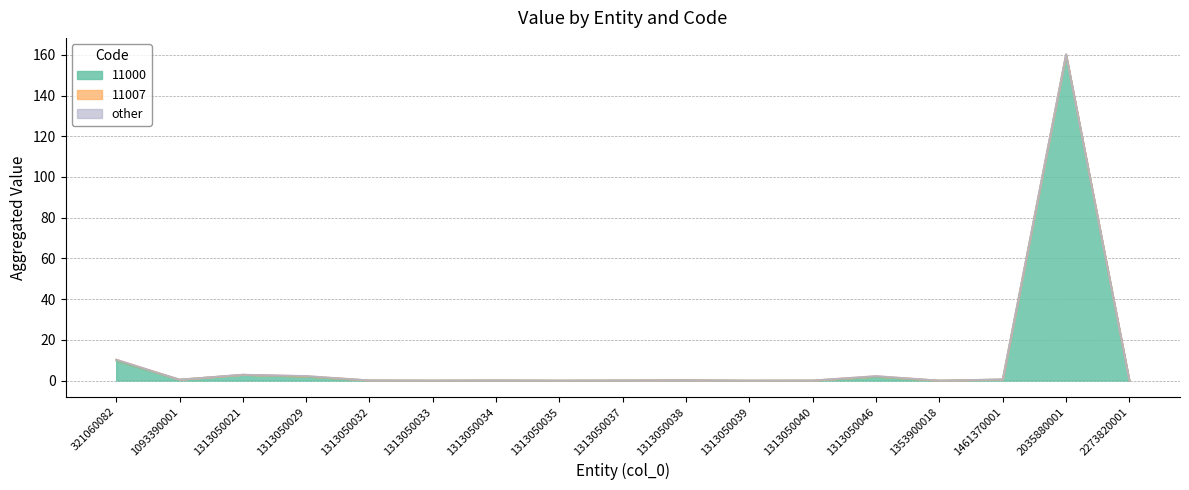

At how many categories does at least one series exceed 46?

1